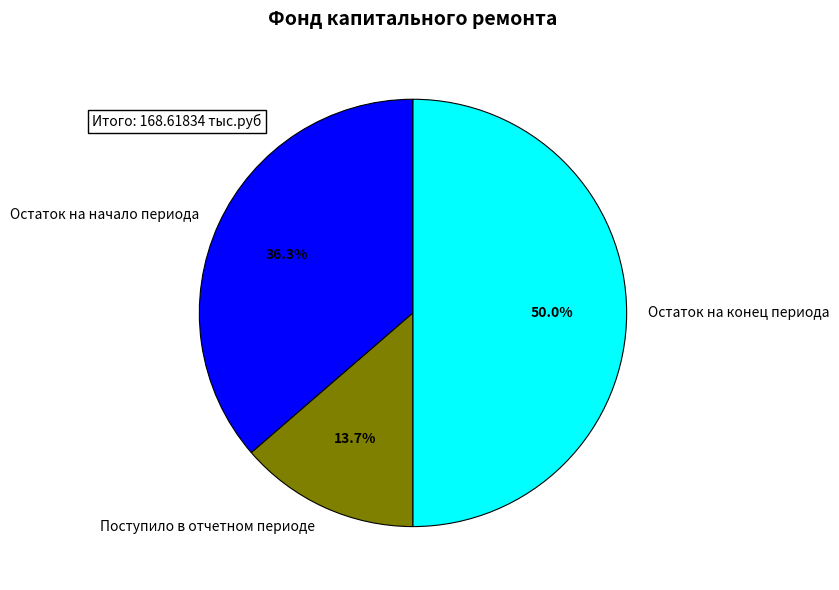

Rank the categories by value from highest to lowest.

Остаток на конец периода, Остаток на начало периода, Поступило в отчетном периоде